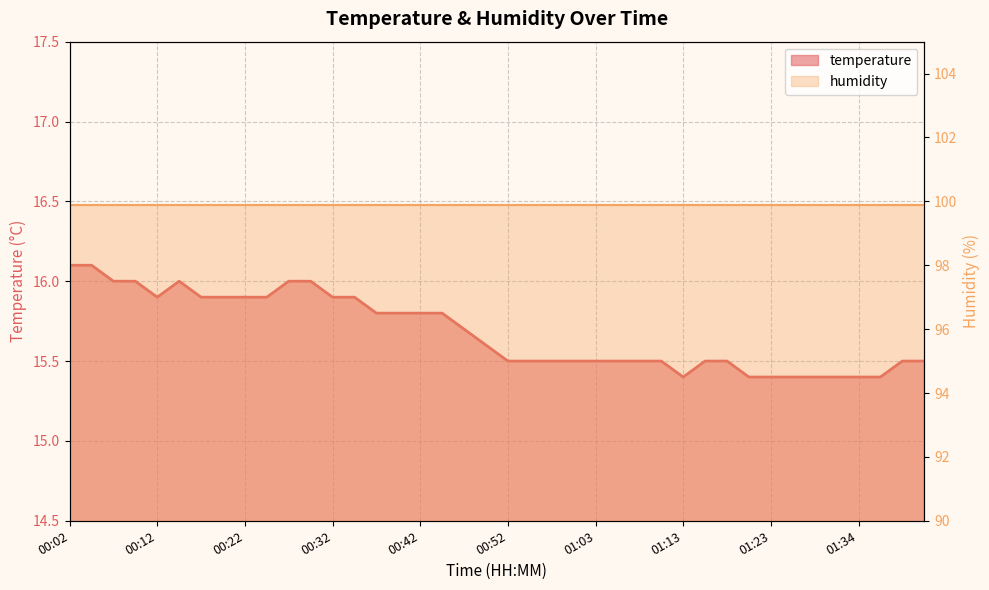

How many lines are shown in the chart?

1